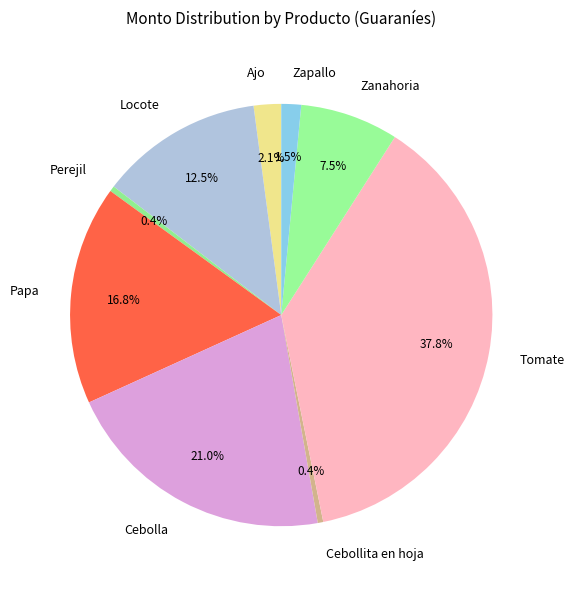

Which has a higher value, Zapallo or Ajo?

Ajo